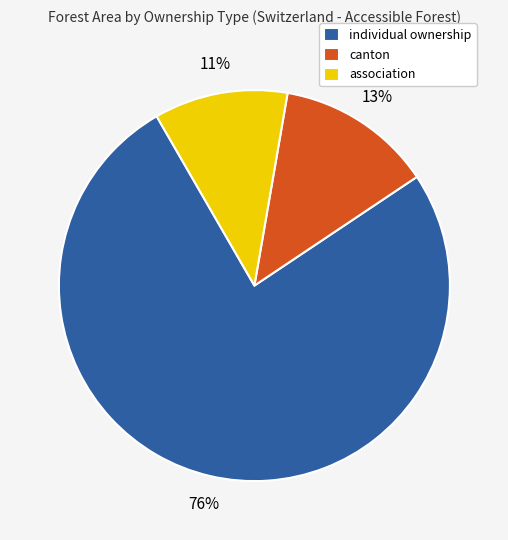

What is the largest slice in the pie chart?

individual ownership